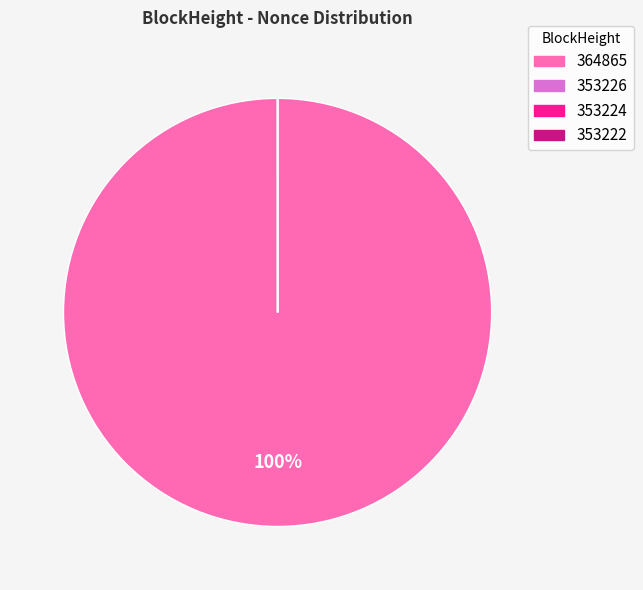

To the nearest percent, what is the difference between the largest and smallest slice percentages?

100%